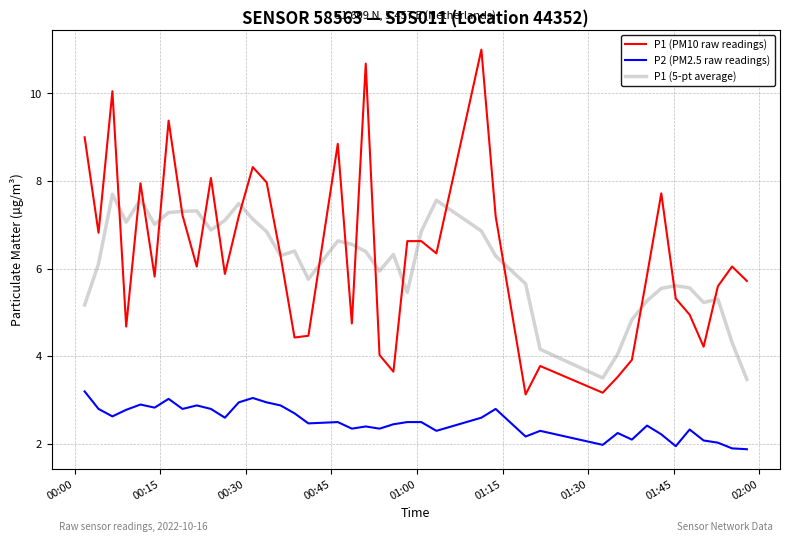

What is the lowest value of the P1 (5-pt average) series?

3.5